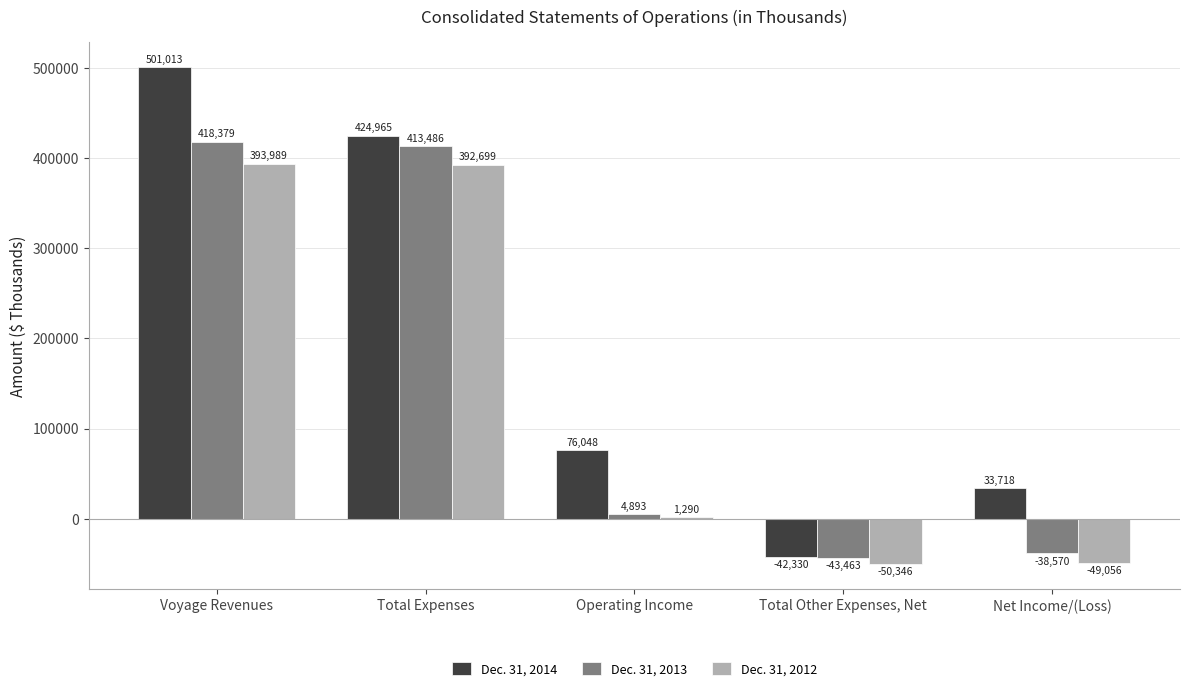

Is it true that Dec. 31, 2013 equals -43463 at Total Other Expenses, Net?

True